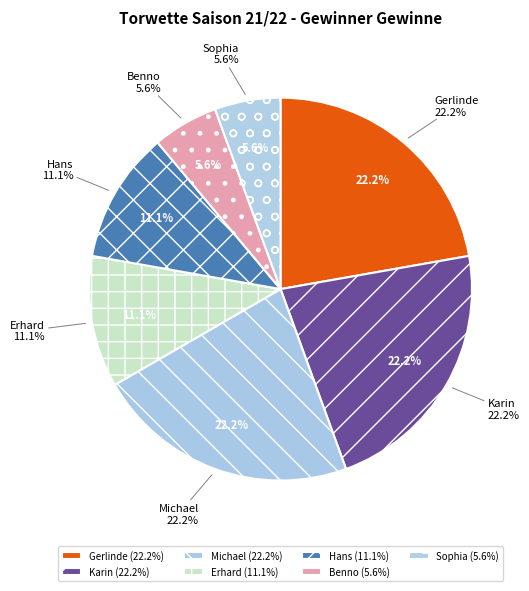

True or false: Sophia accounts for 1% of the total.

False